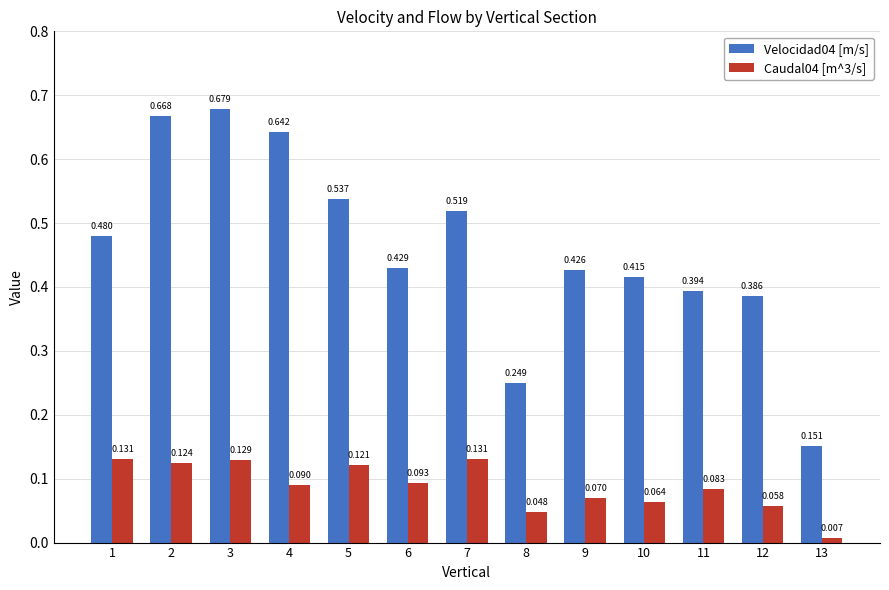

What is the difference between the maximum and second lowest values in the Caudal04 [m^3/s] series?

0.1